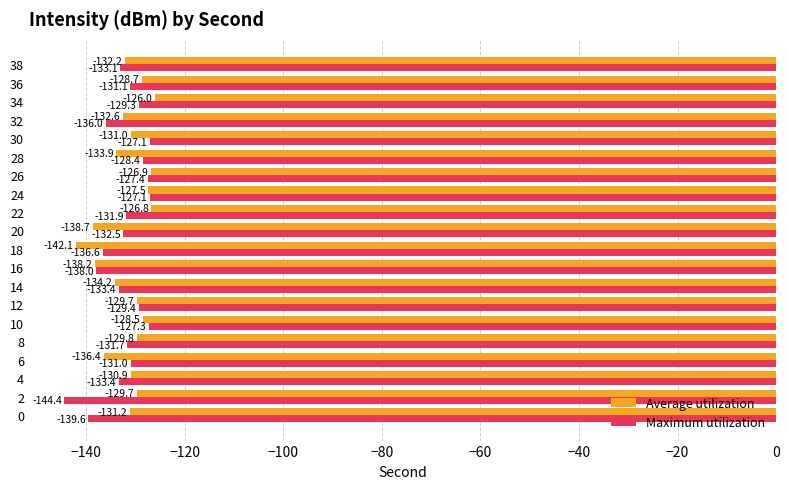

At which category does the chart reach its peak across all series?

34